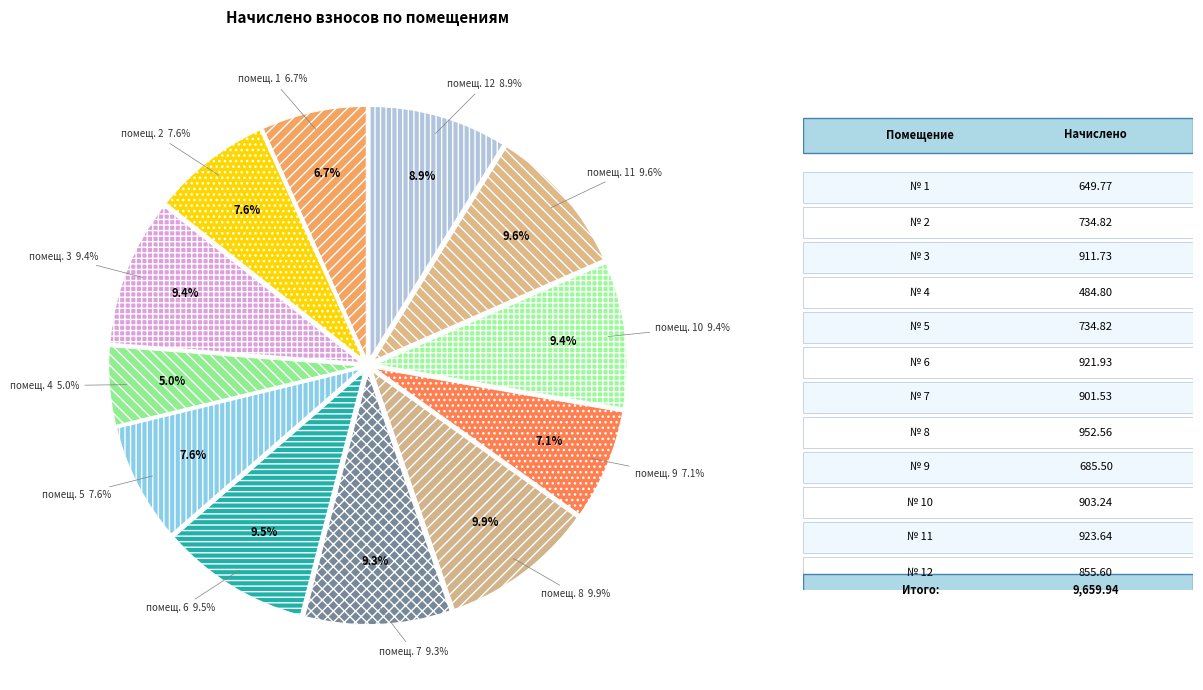

To the nearest percent, what is the difference between the largest and smallest slice percentages?

5%